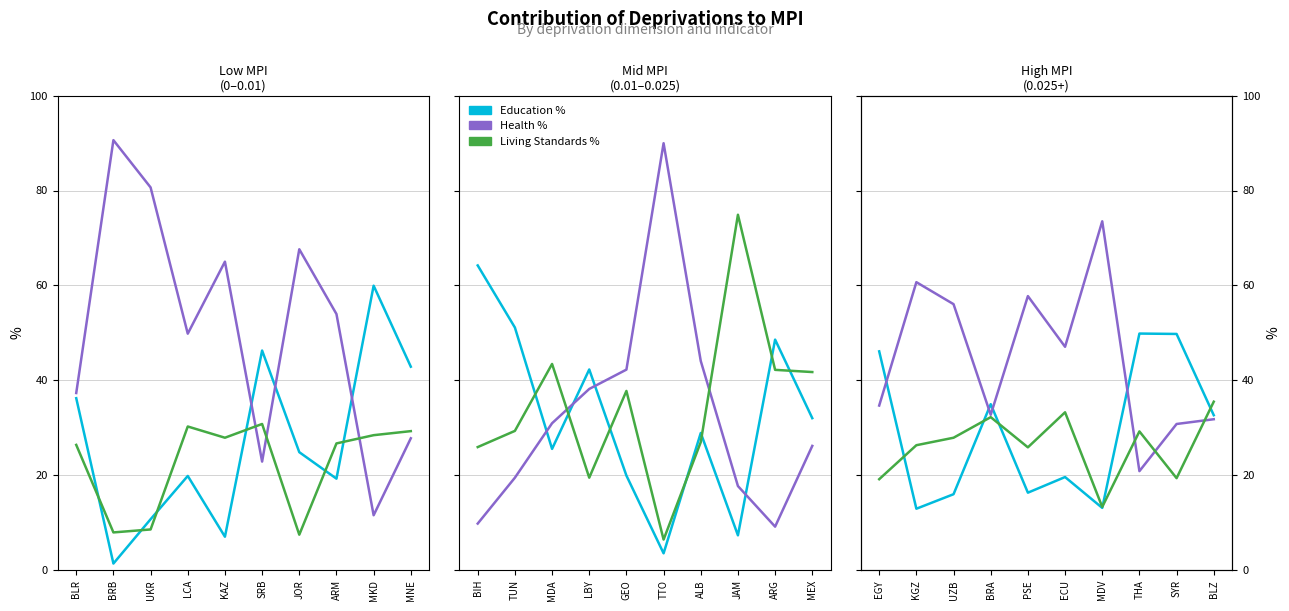

What is the label of the 6th point from the left?

TTO